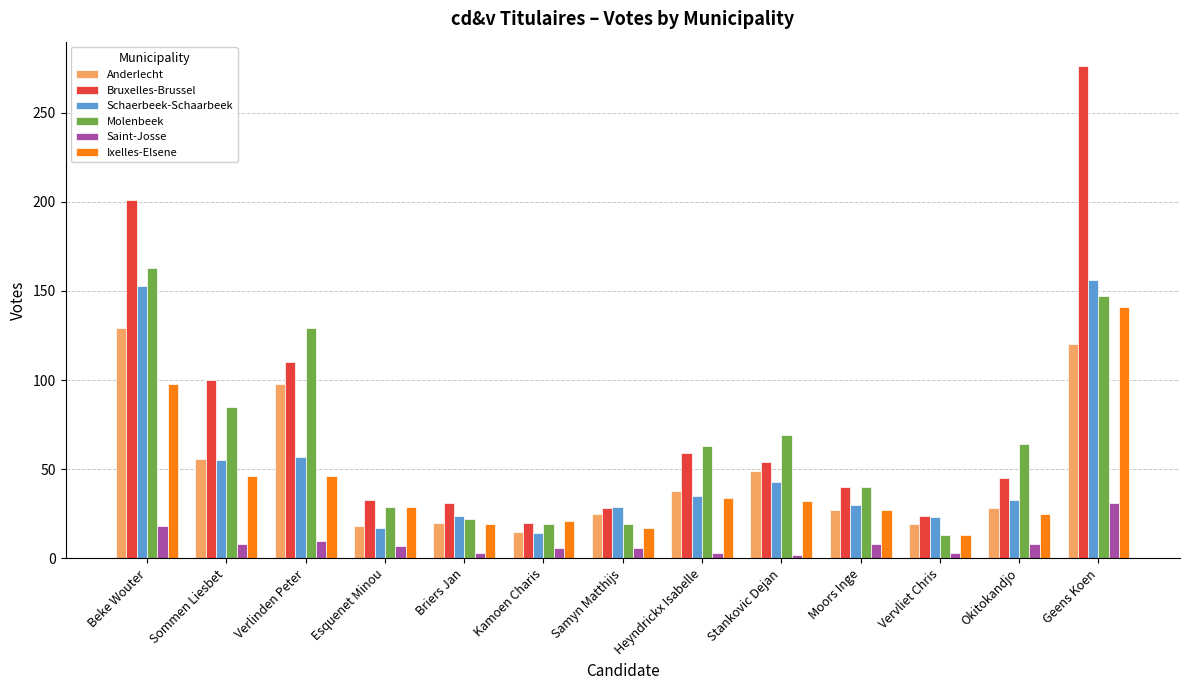

Count the number of data series in this chart.

6